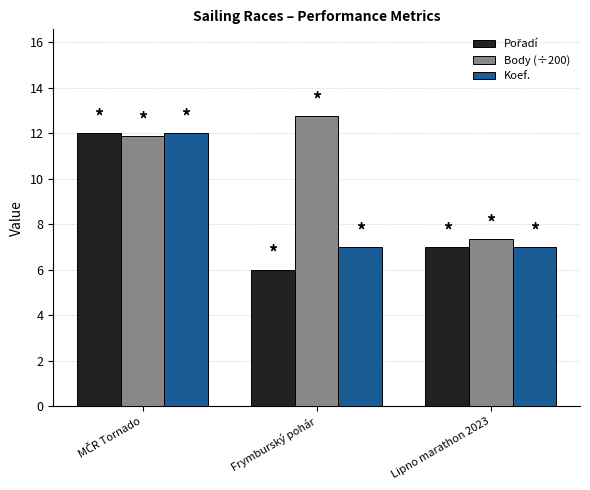

Between Frymburský pohár and Lipno marathon 2023, which series saw the biggest shift?

Body (÷200)